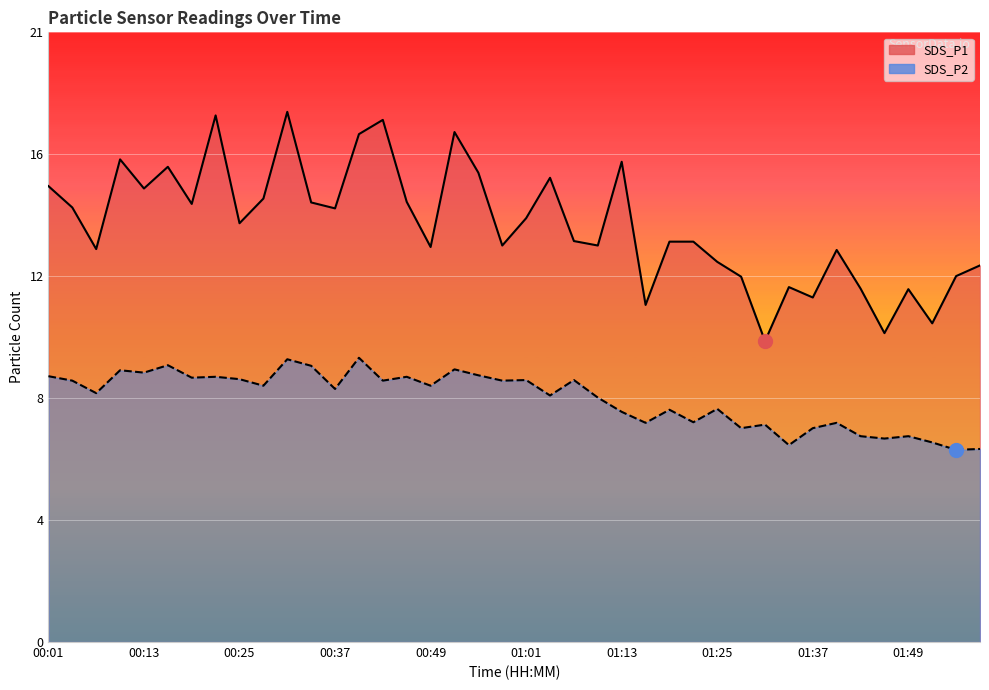

What is the label of the 13th point from the right?

01:22